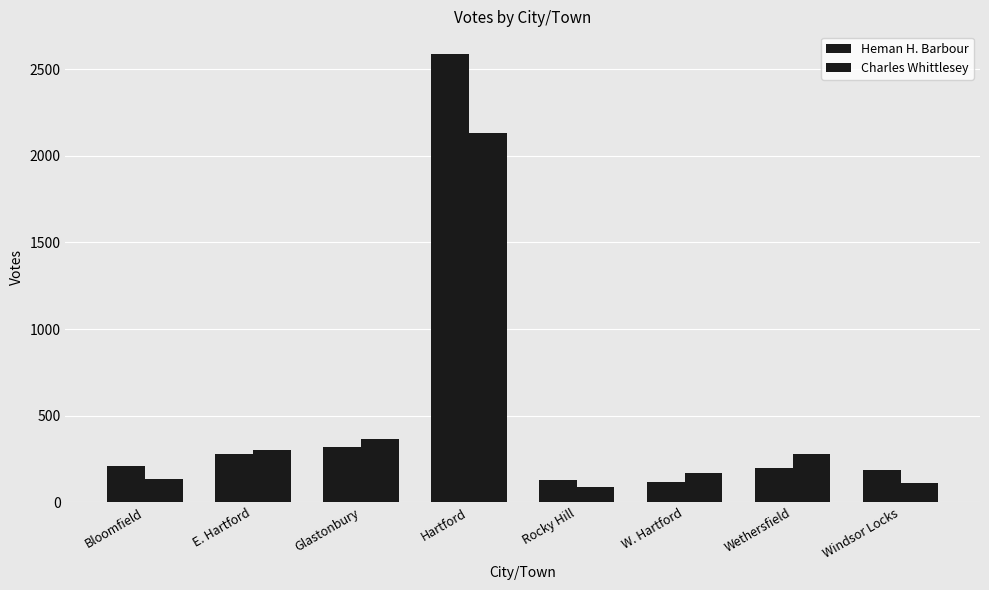

Between Glastonbury and Rocky Hill, which is larger?

Glastonbury